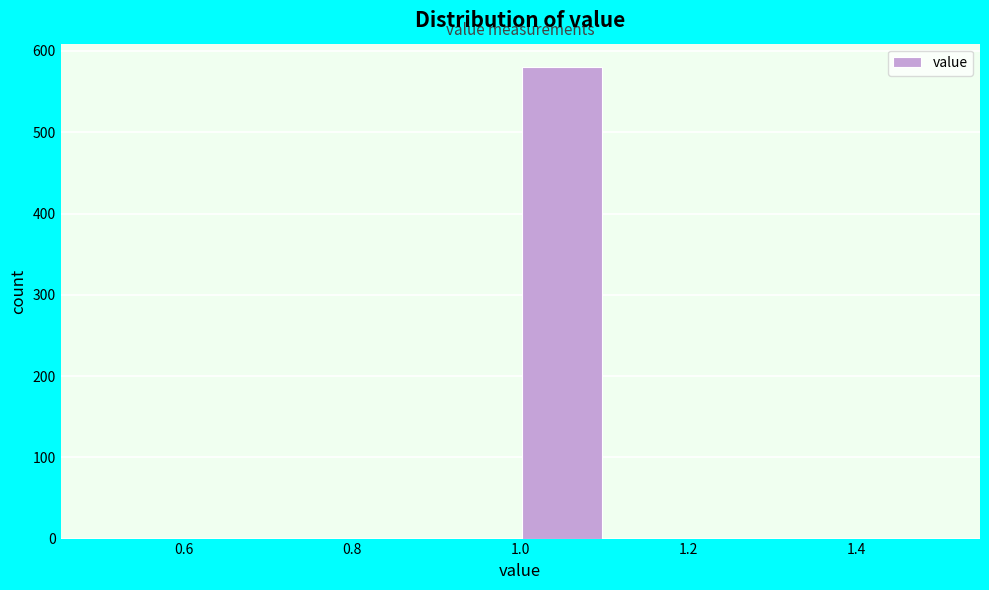

Over which range of the x-axis is the bar tallest?

1.0 to 1.1